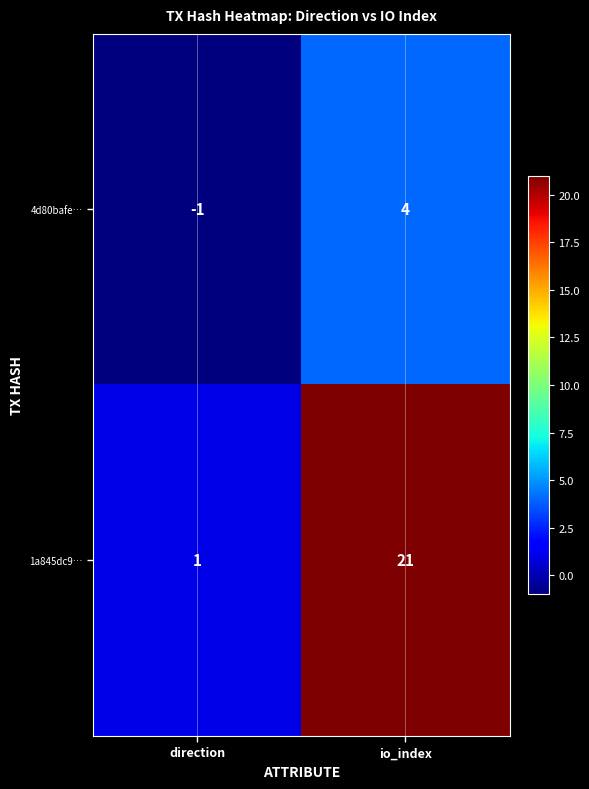

The 4d80bafe… series shows 3 at io_index. True or false?

False